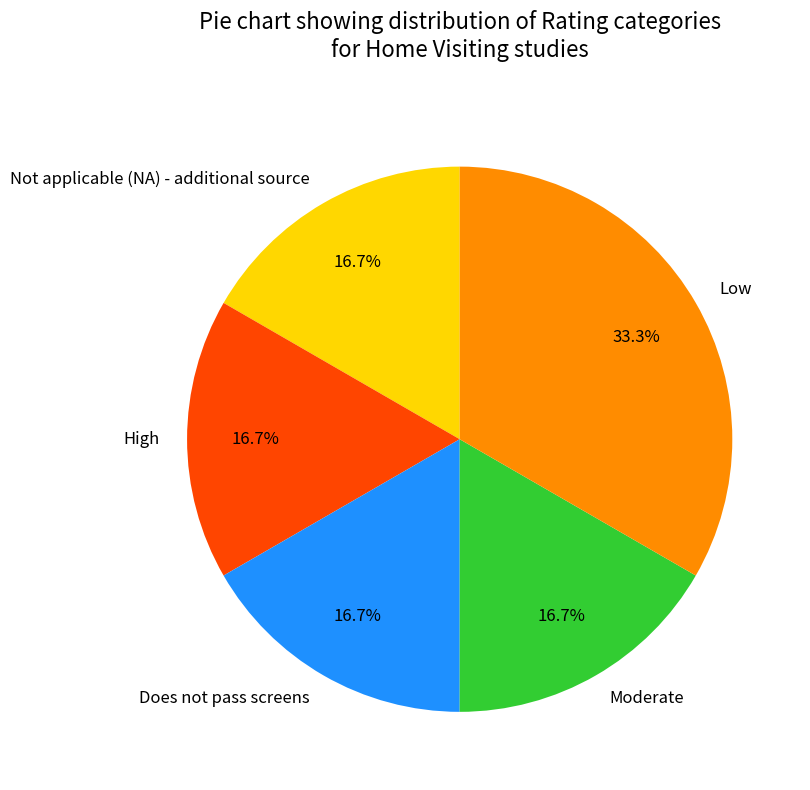

To the nearest percent, what is the combined percentage of Not applicable (NA) - additional source and Moderate?

33%